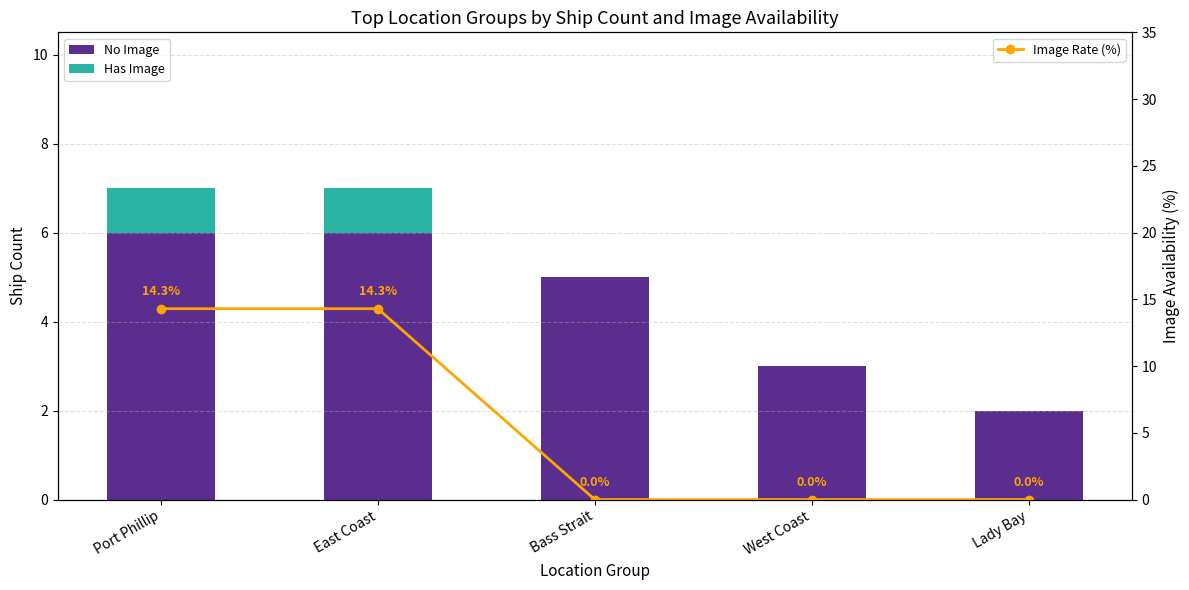

How many values in the No Image series exceed 5?

2